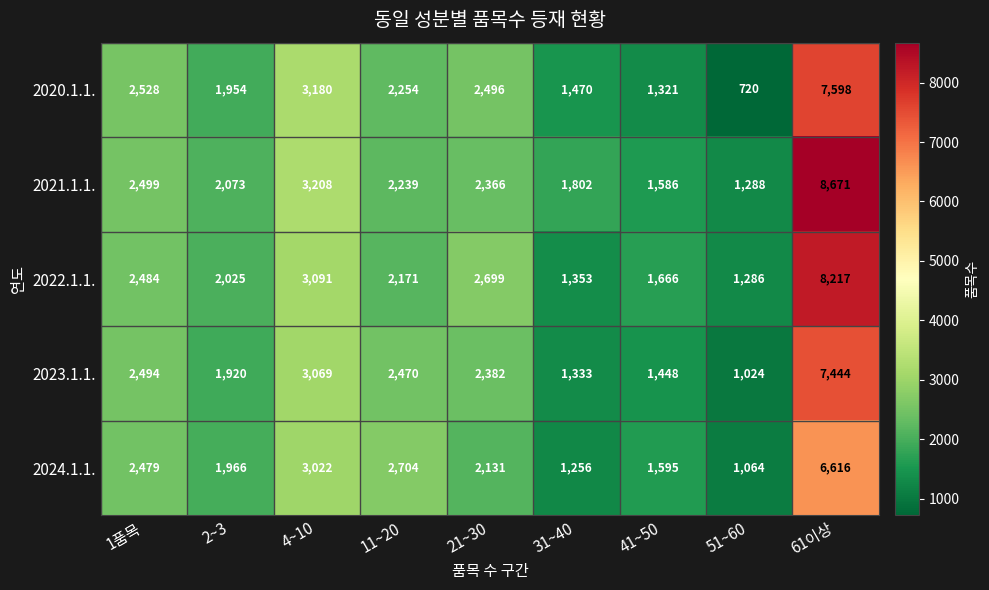

What is the difference between the 2022.1.1. values at 11~20 and 61이상?

6046